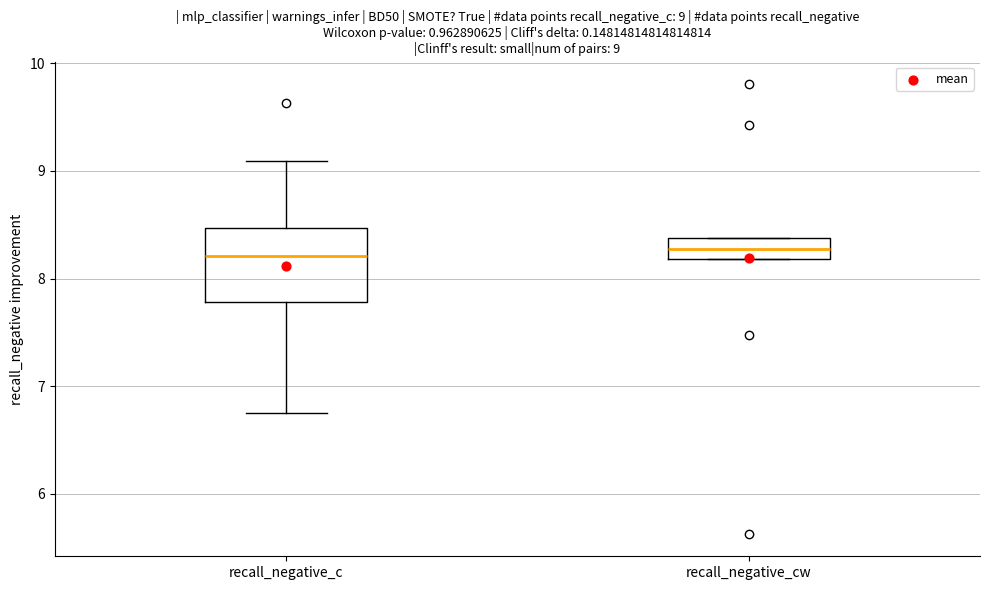

Which box is the tallest, from its lower edge to its upper edge?

recall_negative_c